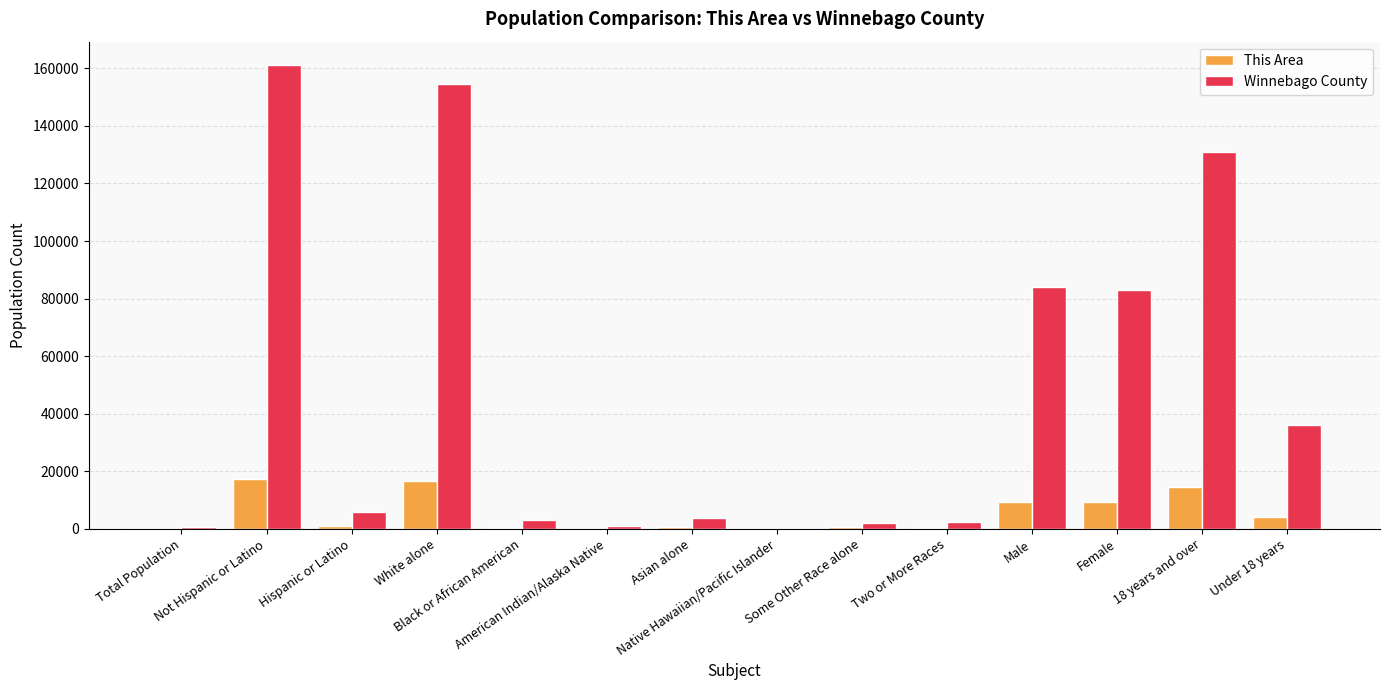

What is the highest value of the Winnebago County series?

161210